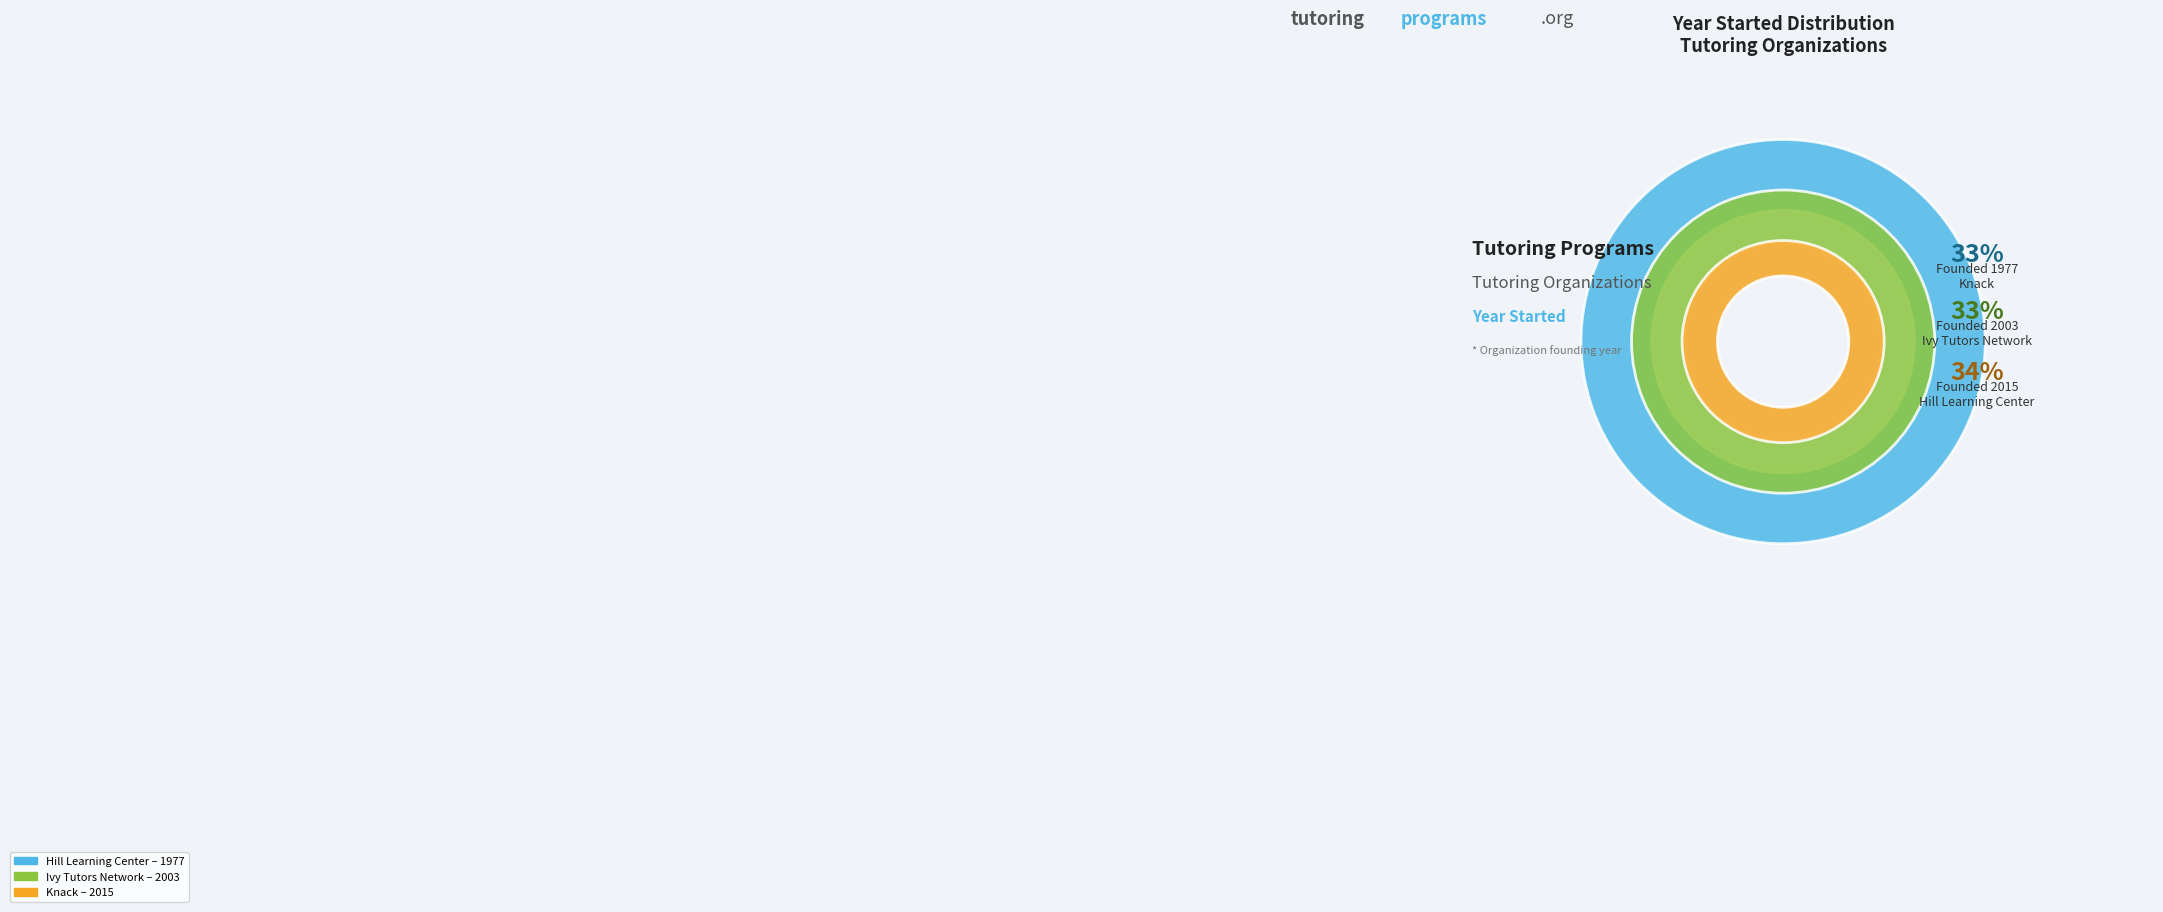

Count the number of slices in the pie.

3